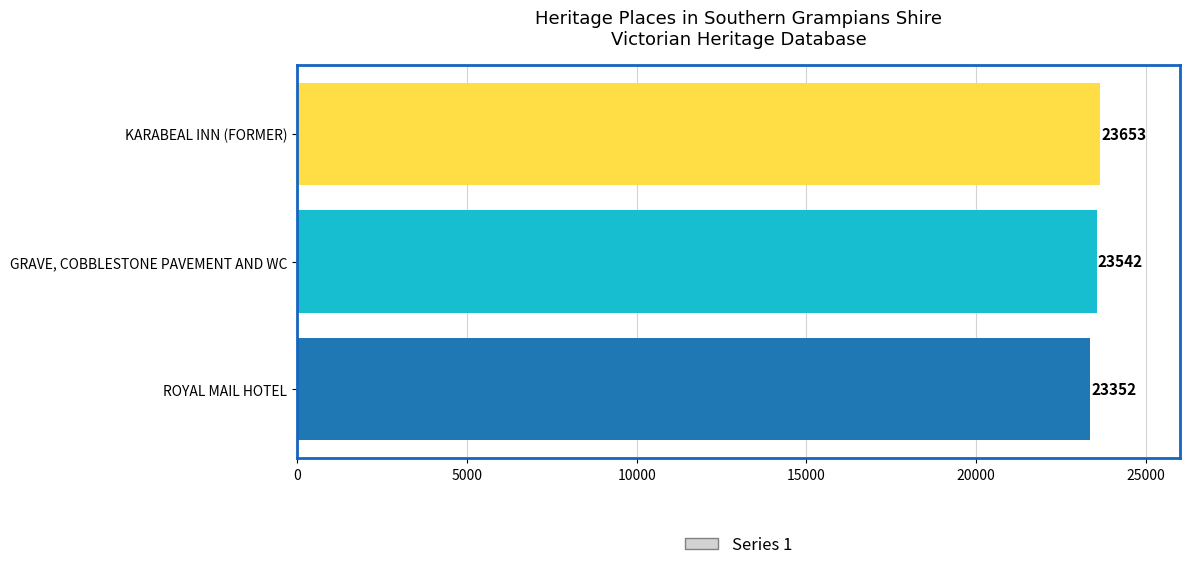

At which label is the value closest to 23502?

GRAVE, COBBLESTONE PAVEMENT AND WC